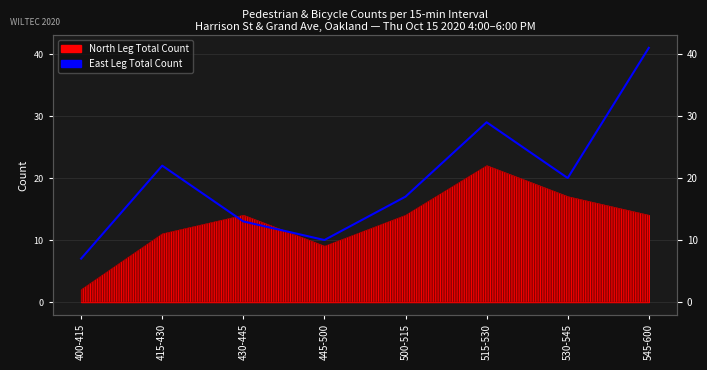

How many lines are shown in the chart?

1